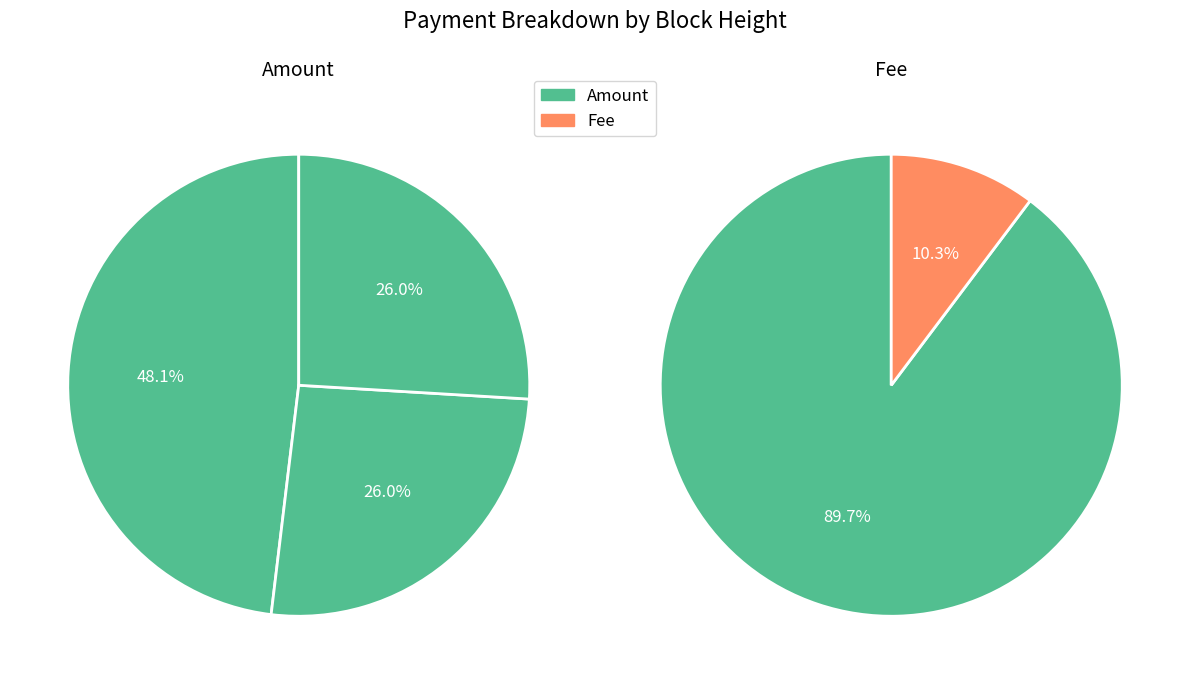

Do 617445 and 624378 together represent more than half of the pie?

Yes